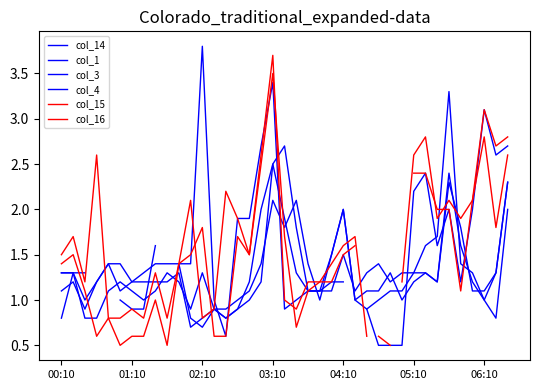

What are all the series names shown in the legend?

col_14, col_1, col_3, col_4, col_15, col_16